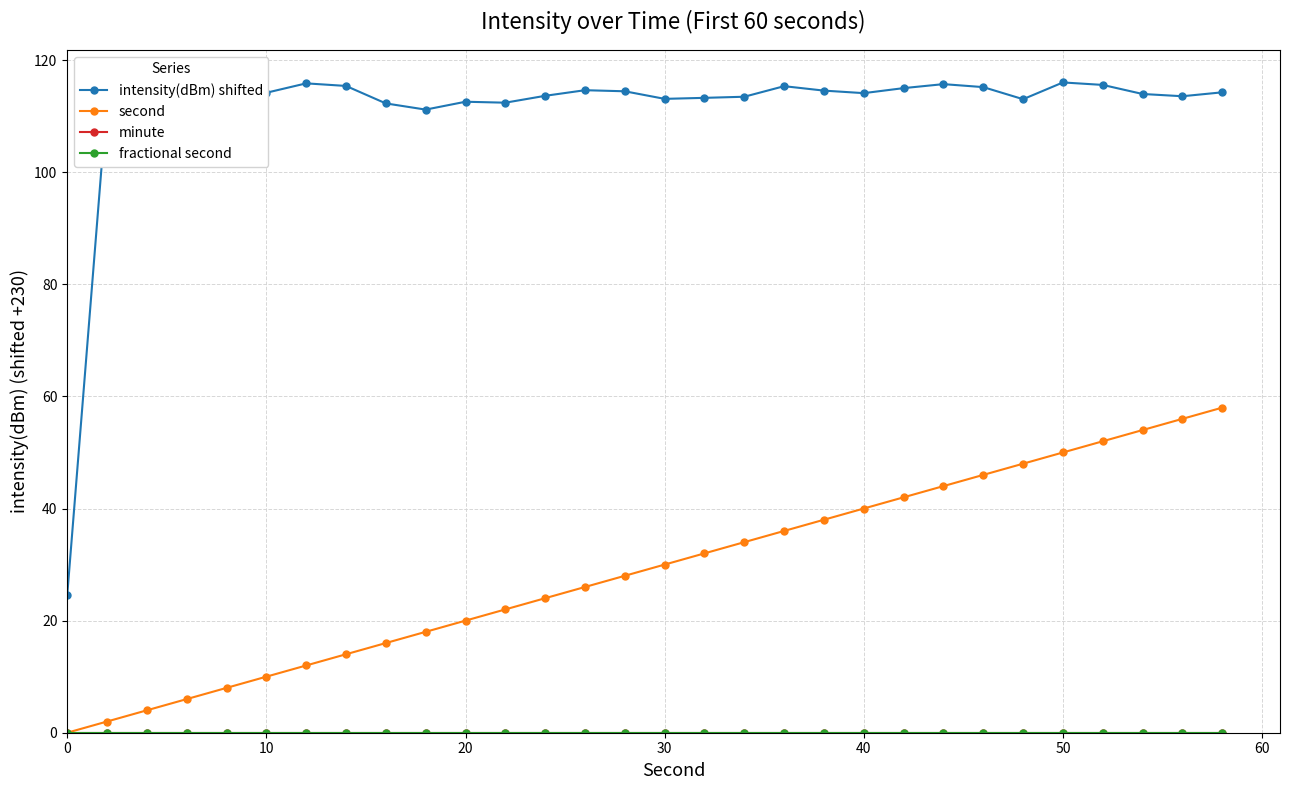

Does the chart have visible grid lines?

Yes